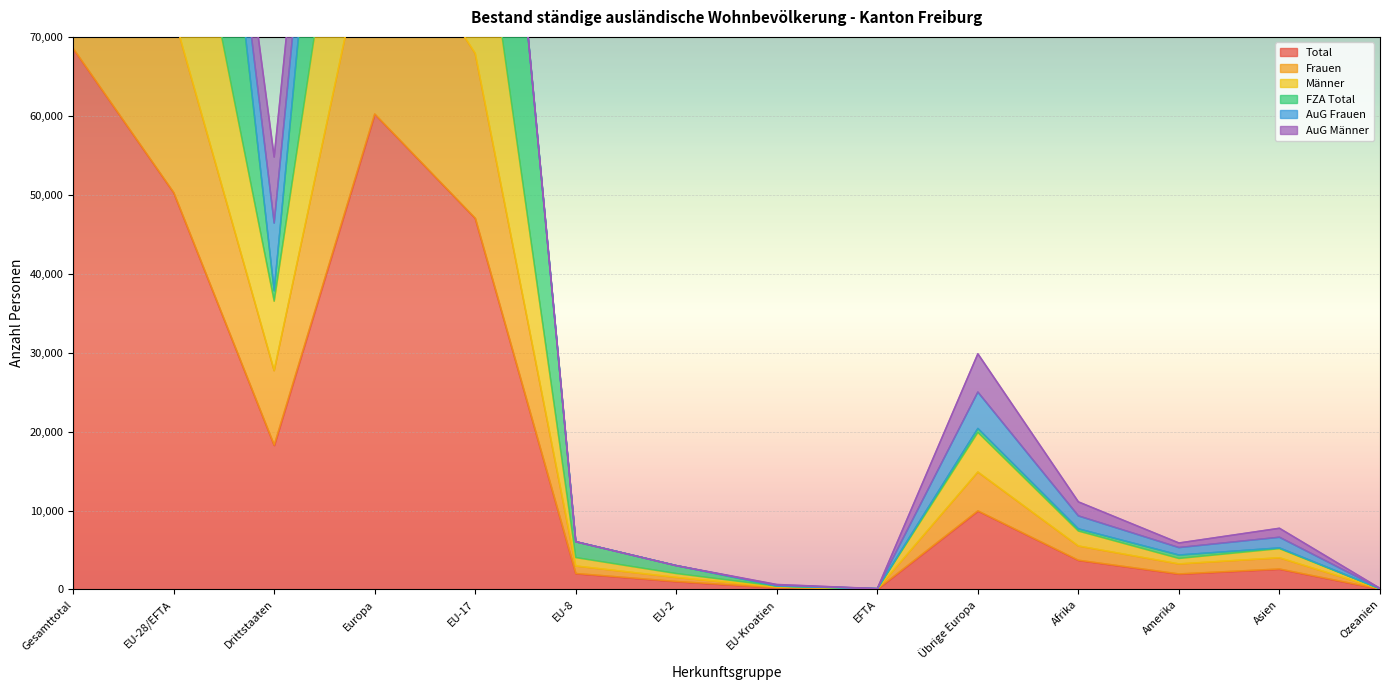

What is the label of the 12th point from the right?

Drittstaaten